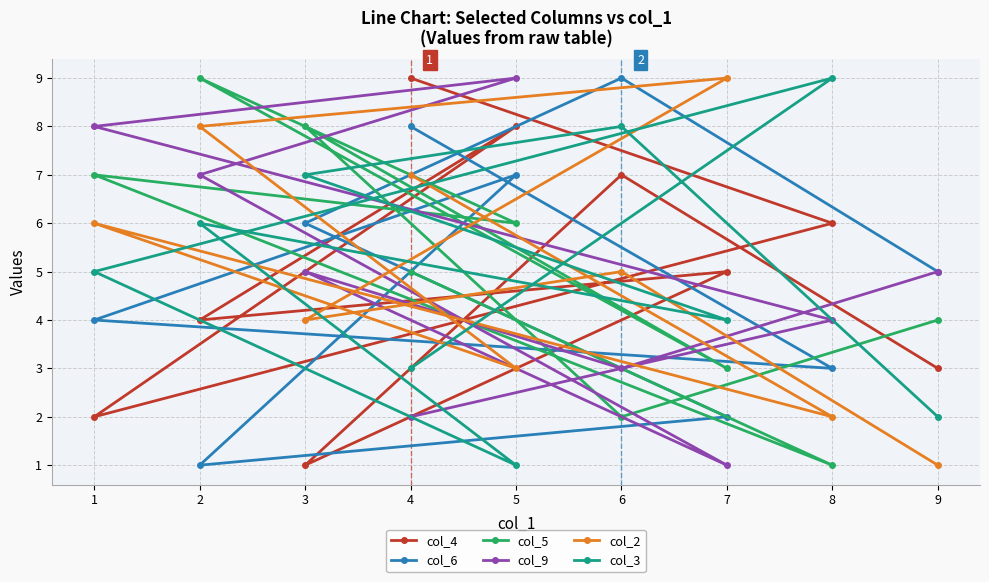

Which series has the largest total across all categories?

col_4